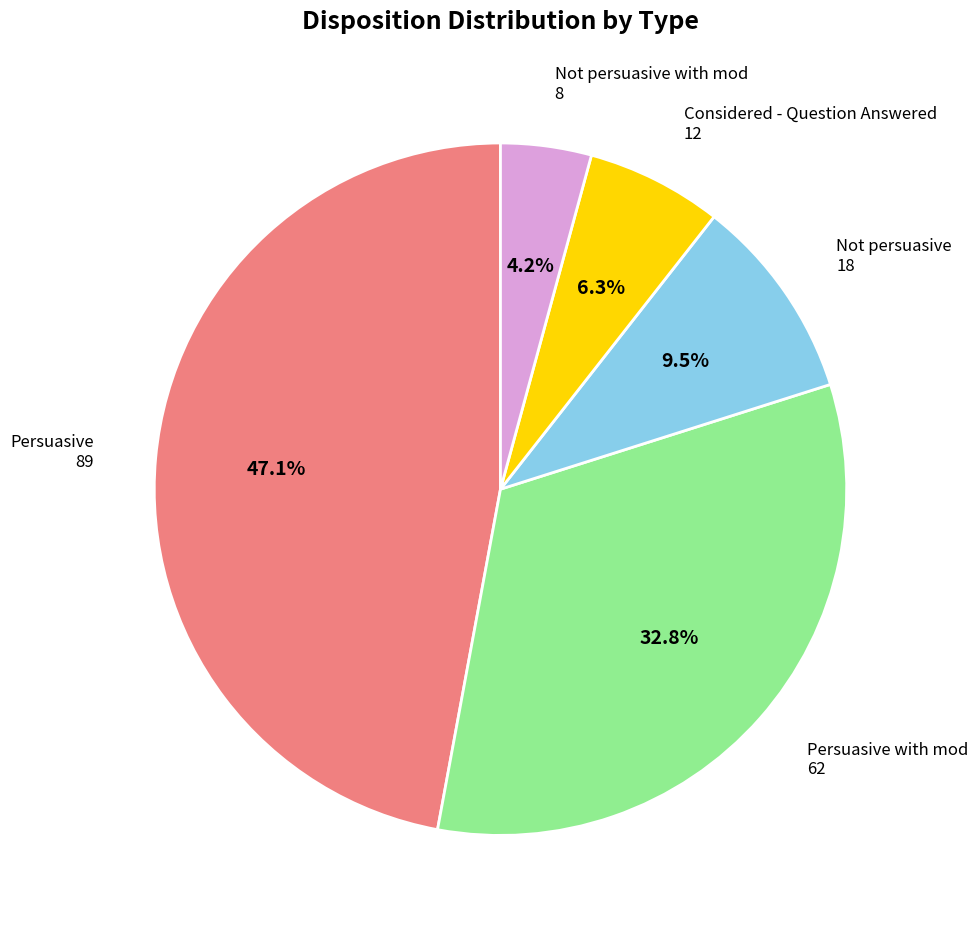

Does any single category account for the majority?

No